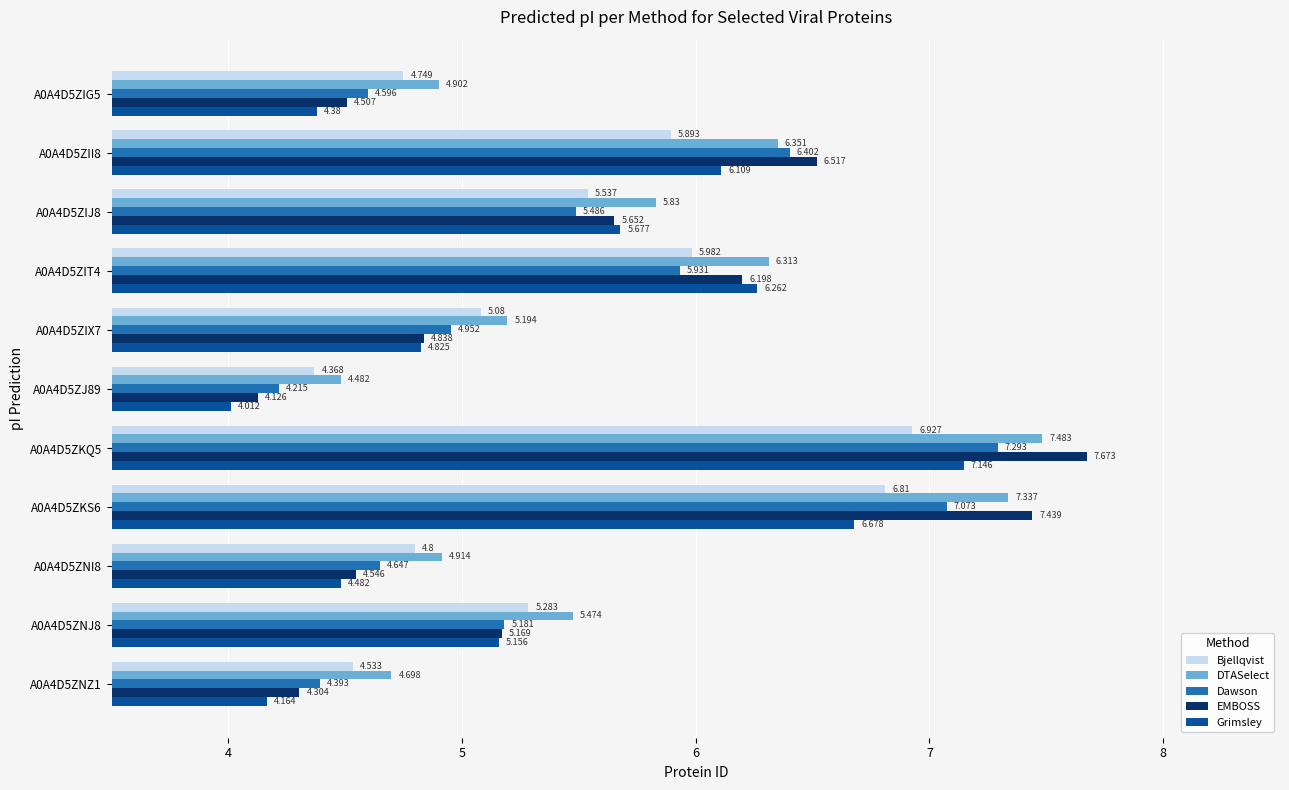

Rank the series at A0A4D5ZKQ5 from highest to lowest value.

EMBOSS, DTASelect, Dawson, Grimsley, Bjellqvist